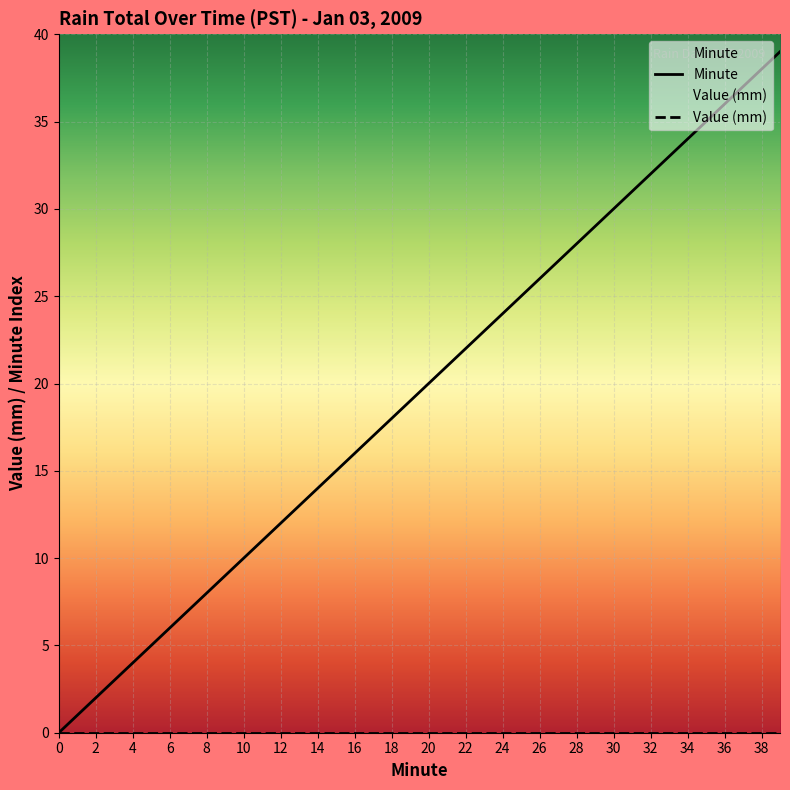

Which series changed the most between 4 and 16?

Minute